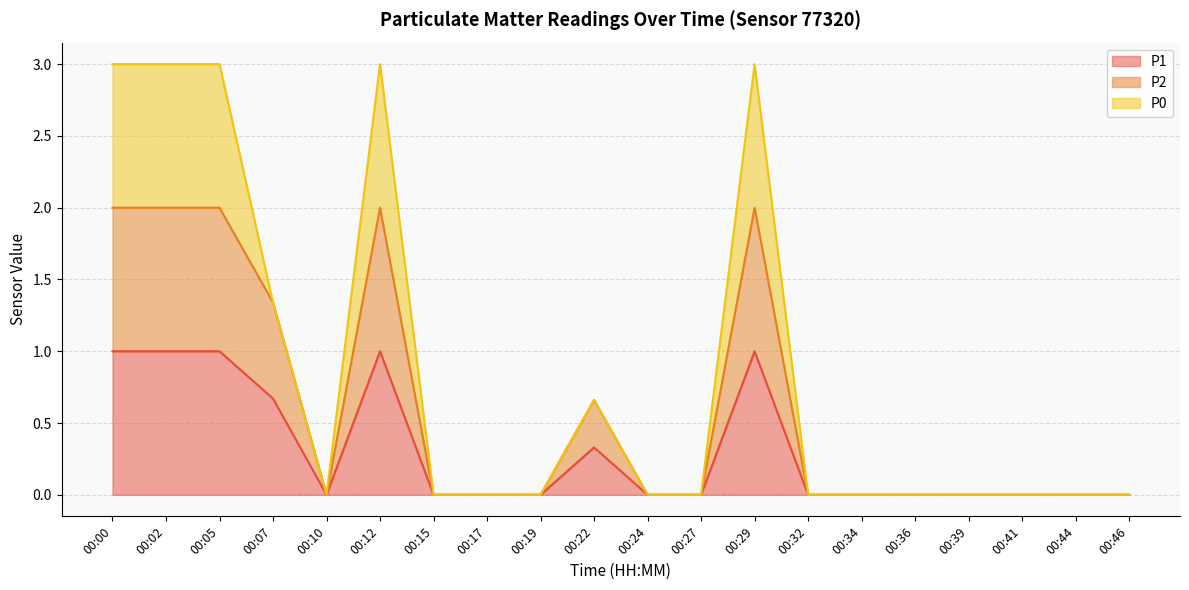

True or false: P2 and P1 cross at least once.

False